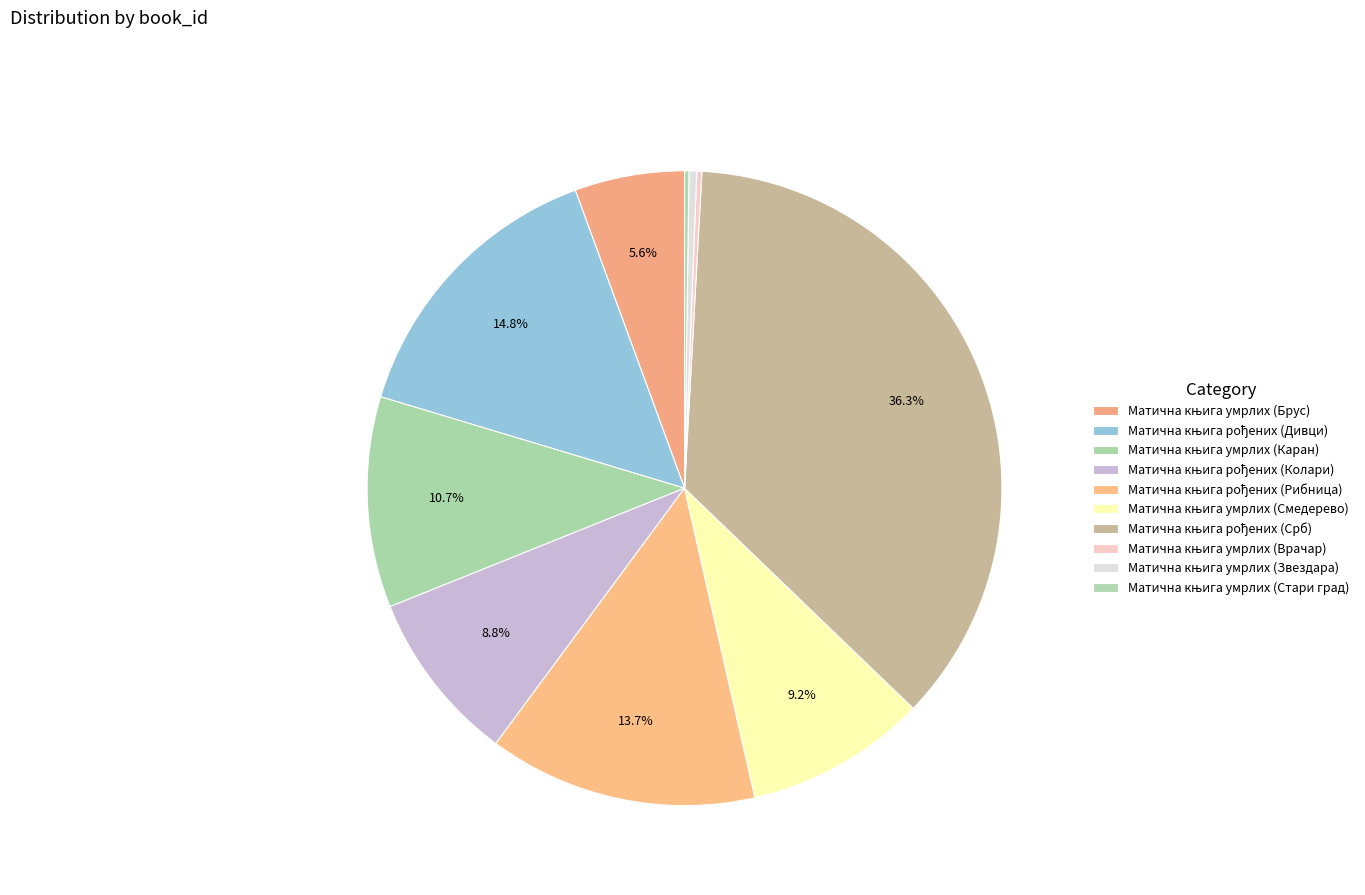

What is the change in value from Матична књига рођених (Дивци) to Матична књига умрлих (Каран)?

-763